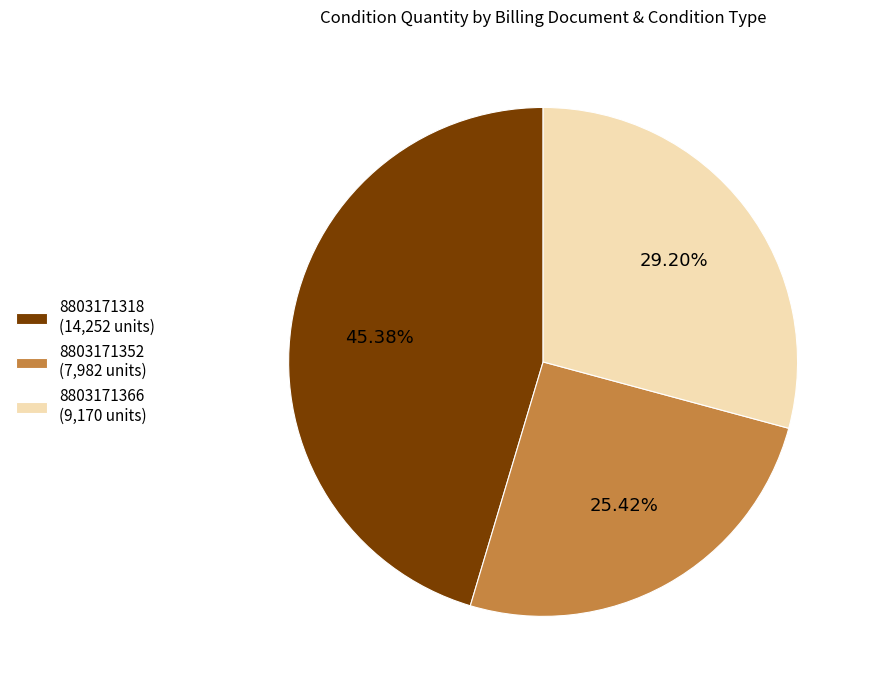

Between 8803171366 (9,170 units) and 8803171352 (7,982 units), which is larger?

8803171366 (9,170 units)